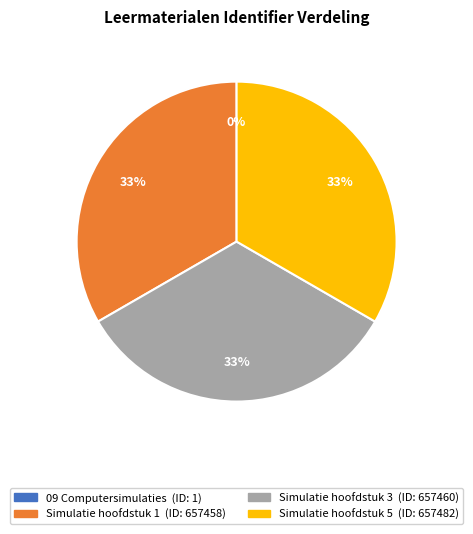

Does any single category account for the majority?

No